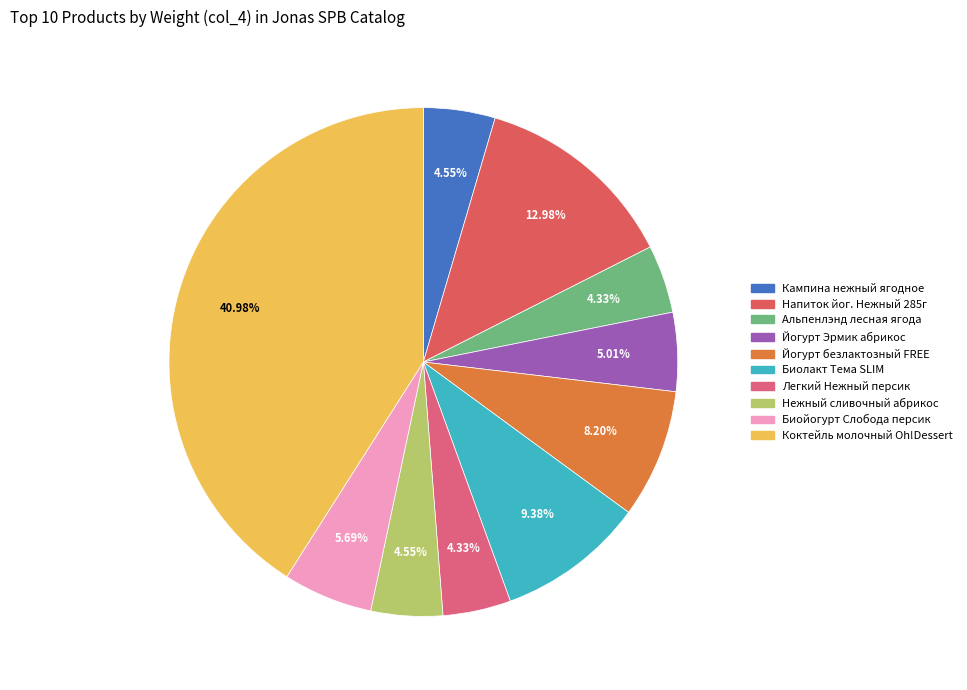

Count the number of slices in the pie.

10